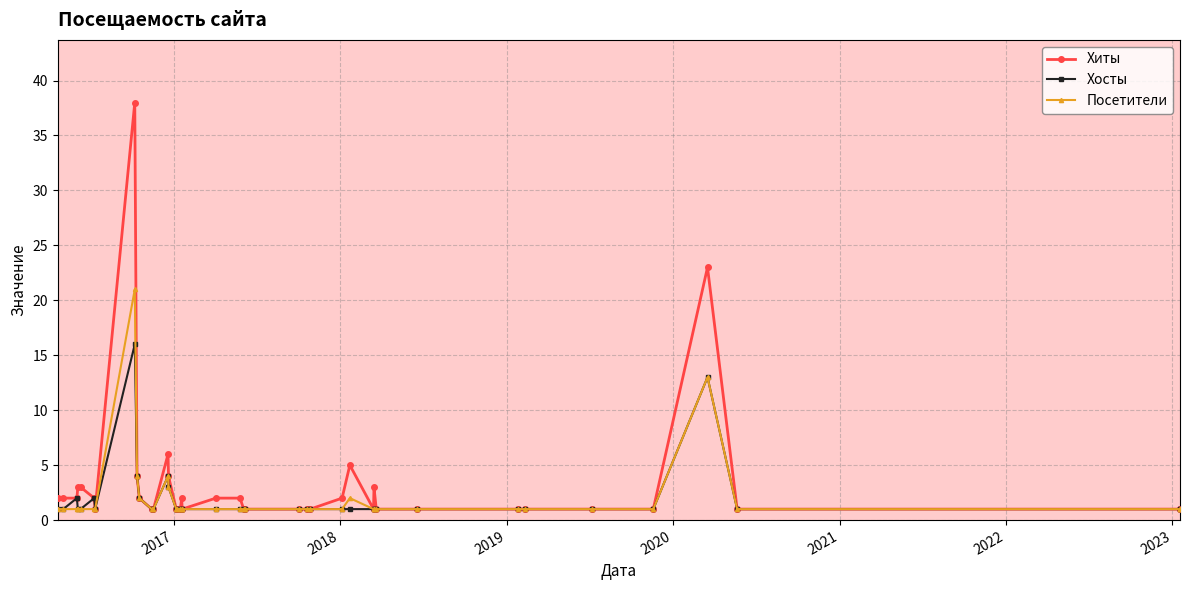

What is the highest value of the Хосты series?

16